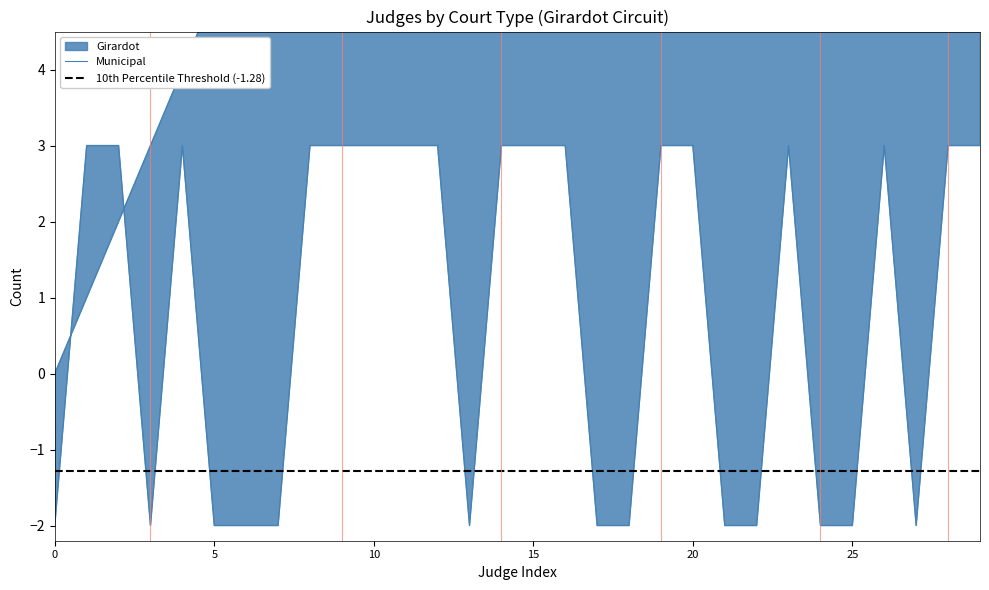

Which series has the largest total across all categories?

Girardot